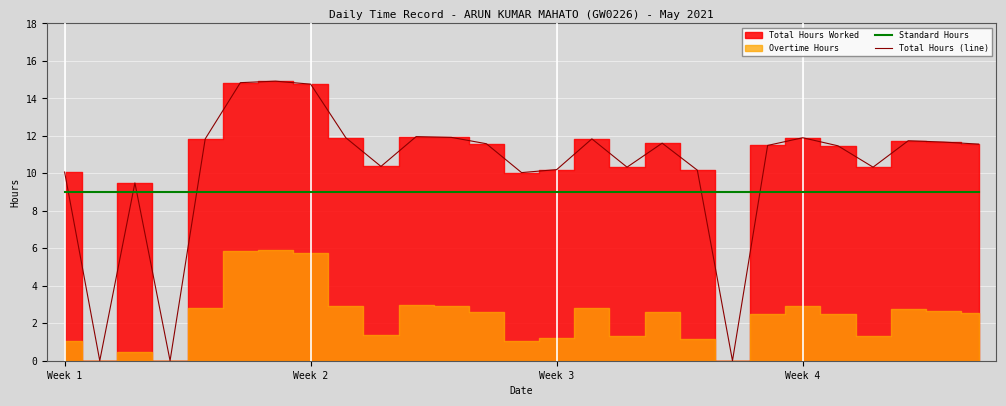

Is it true that Standard Hours equals 9.0 at 20?

True